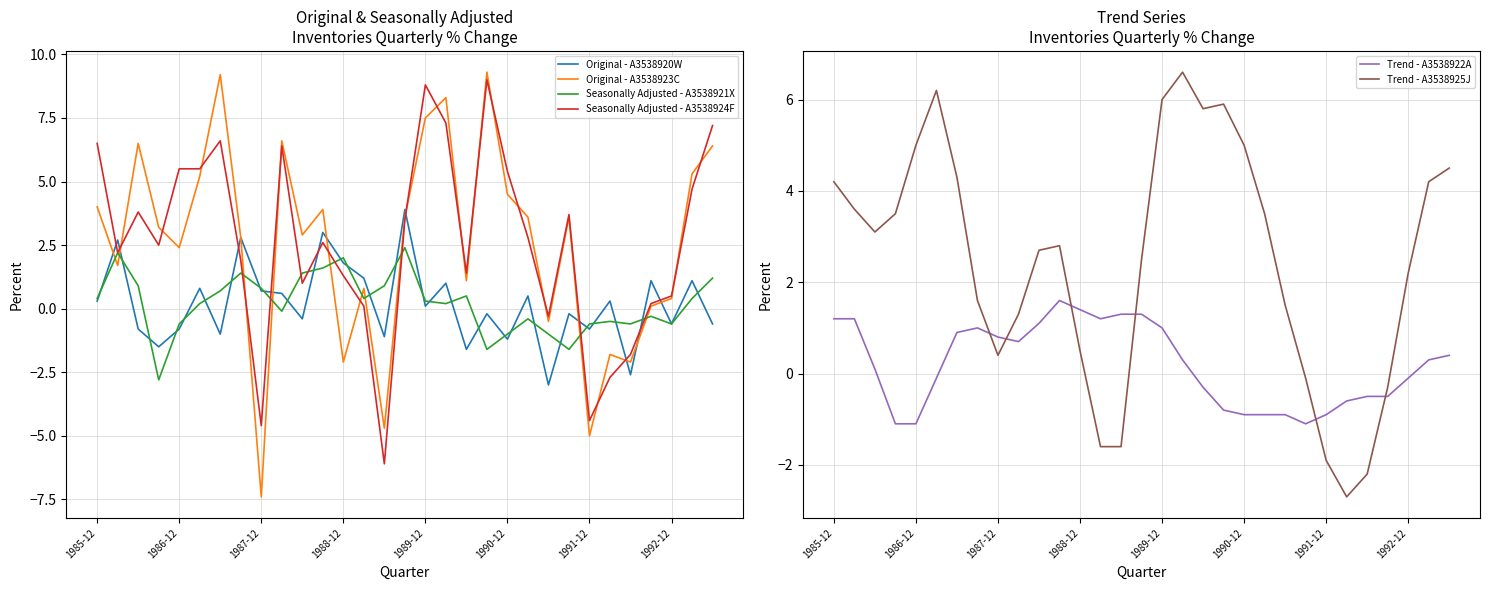

In Original - A3538920W, how many points are higher than both neighbors (excluding endpoints)?

12